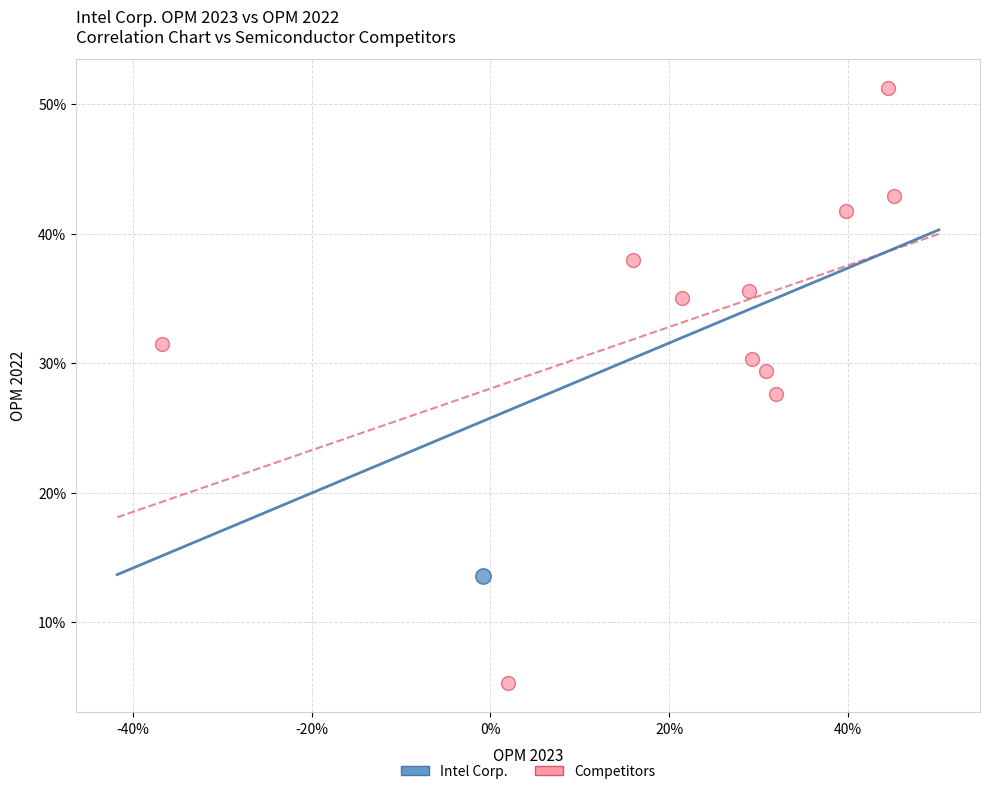

What are all the series names shown in the legend?

Intel Corp., Competitors